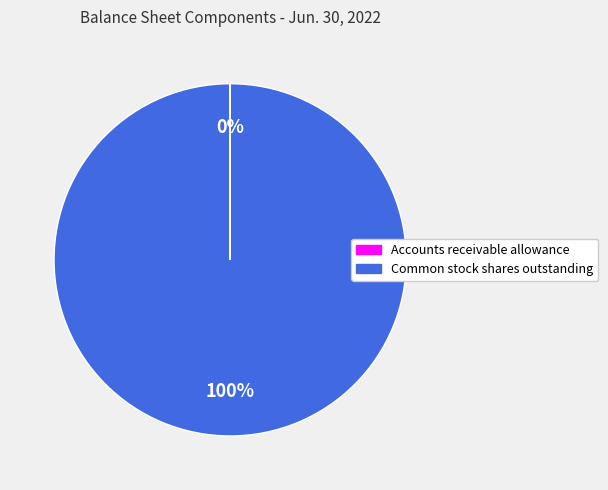

To the nearest percent, what percentage of the pie is Common stock shares outstanding?

100%